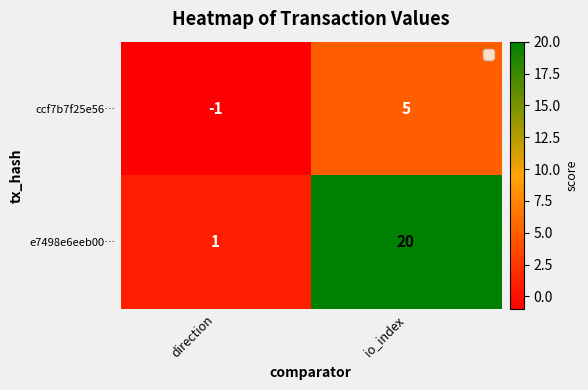

What is the difference between the ccf7b7f25e56… values at io_index and direction?

6